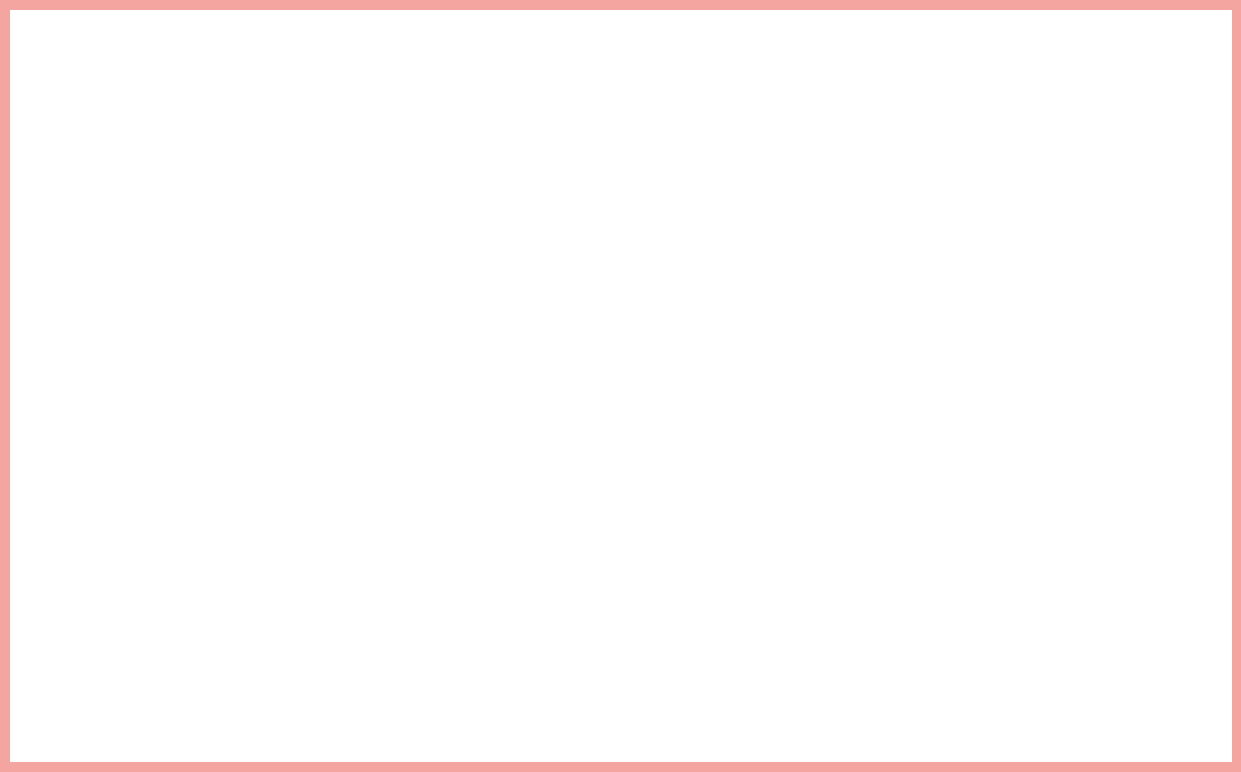

Is there any slice that represents more than half of the pie?

Yes